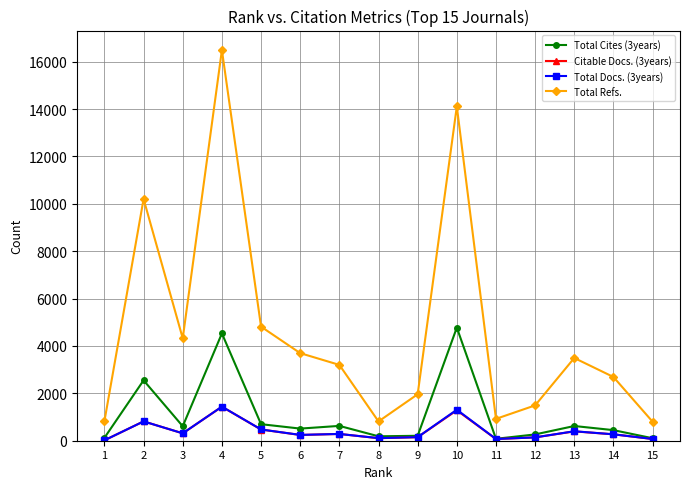

What value does the Total Refs. series have at 1, to the nearest 50?

850